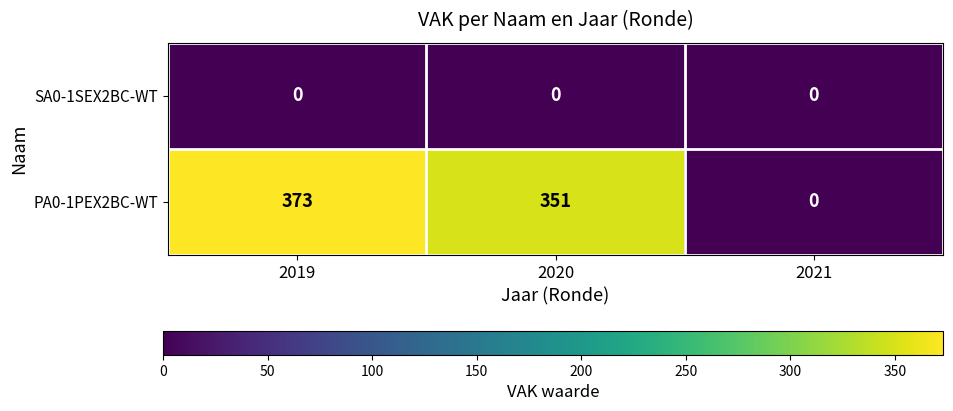

Is the value of PA0-1PEX2BC-WT at 2019 greater than the value of SA0-1SEX2BC-WT at 2019?

Yes